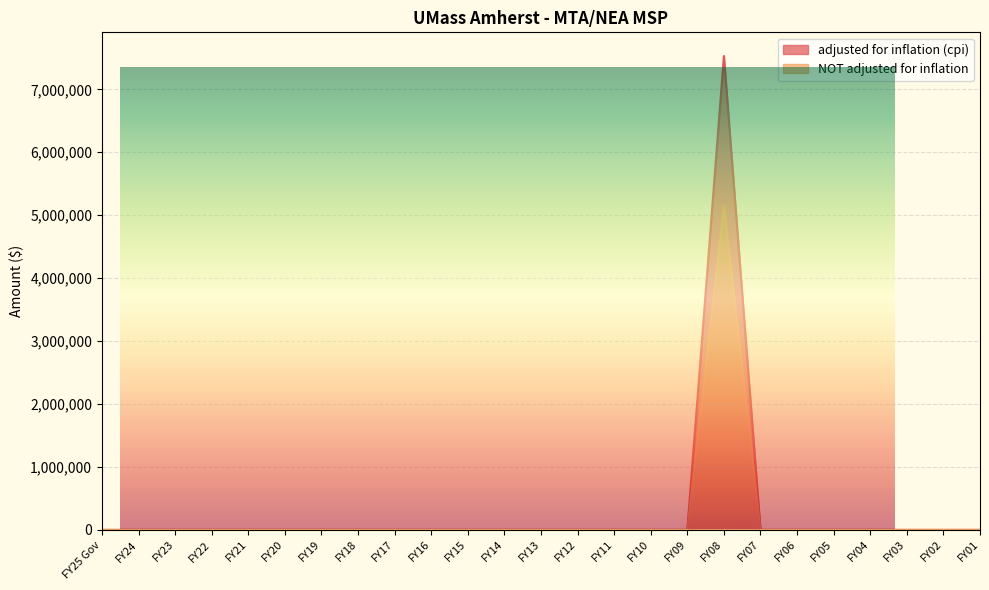

Rank the series at FY09 from lowest to highest value.

adjusted for inflation (cpi), NOT adjusted for inflation